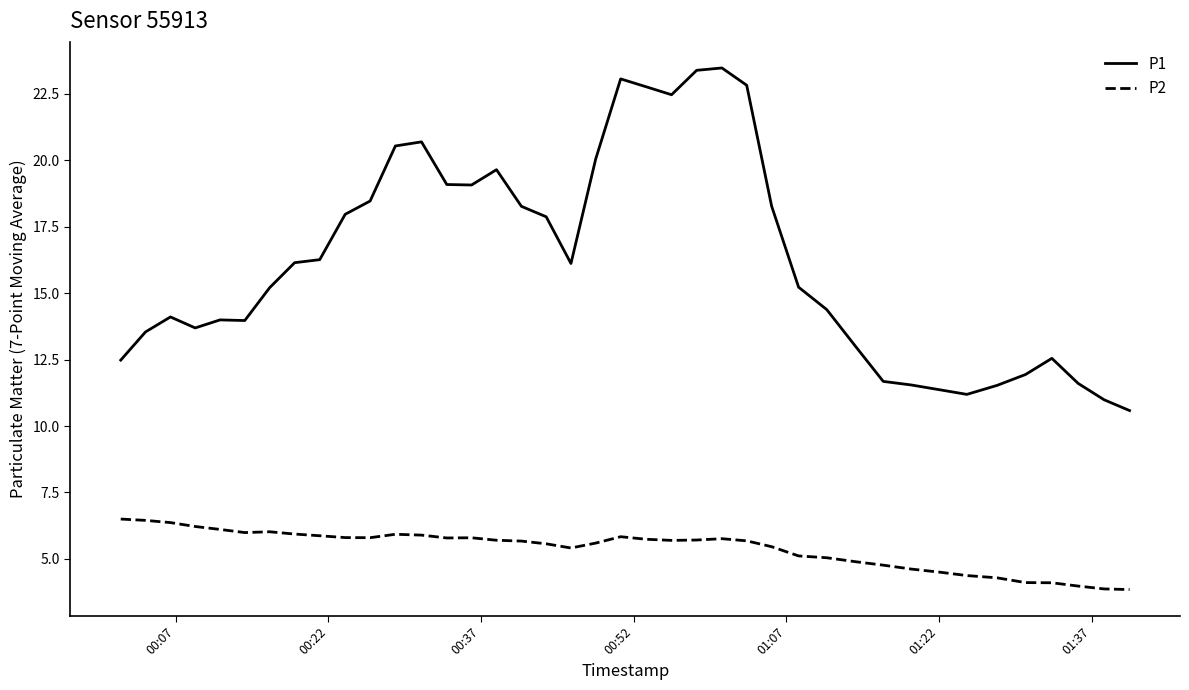

How many categories are shown in the chart?

40